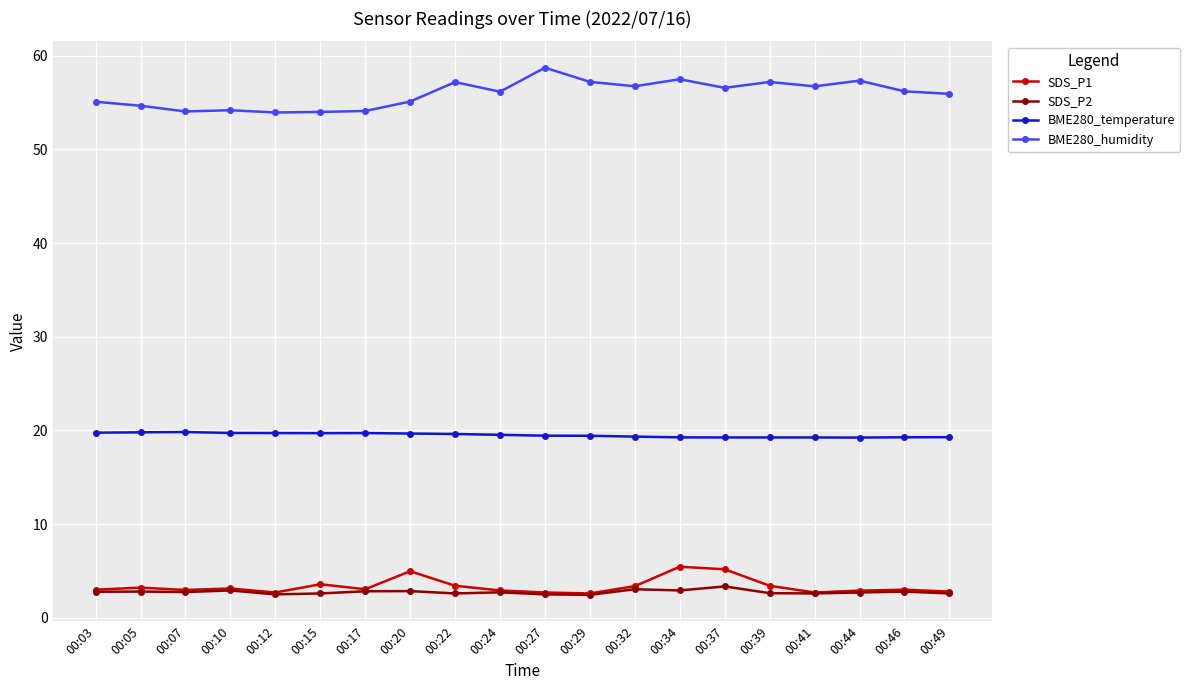

What is the highest value of the SDS_P2 series?

3.4